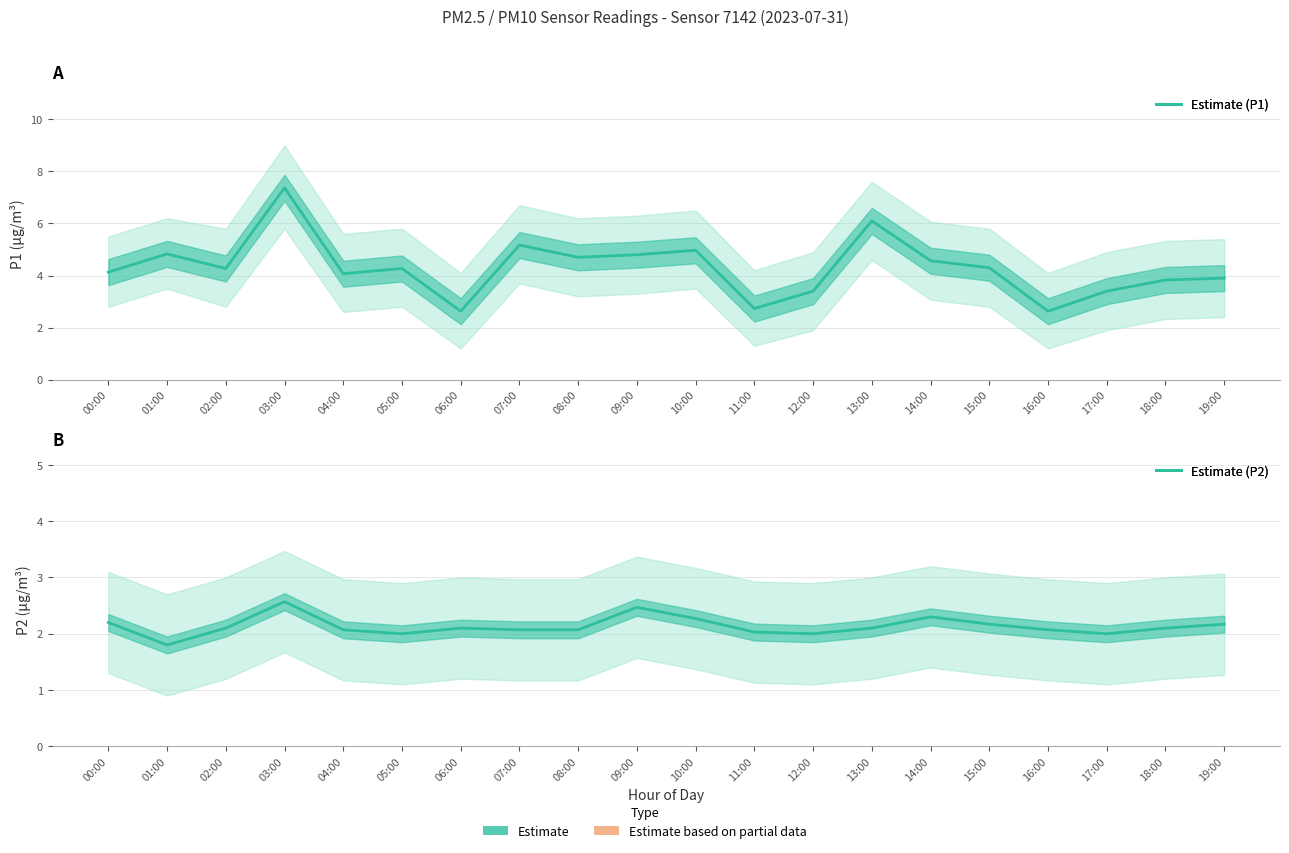

Reading right to left, transcribe all the data shown in this chart.

2.2	2.1	2.0	2.1	2.2	2.3	2.1	2.0	2.0	2.3	2.5	2.1	2.1	2.1	2.0	2.1	2.6	2.1	1.8	2.2